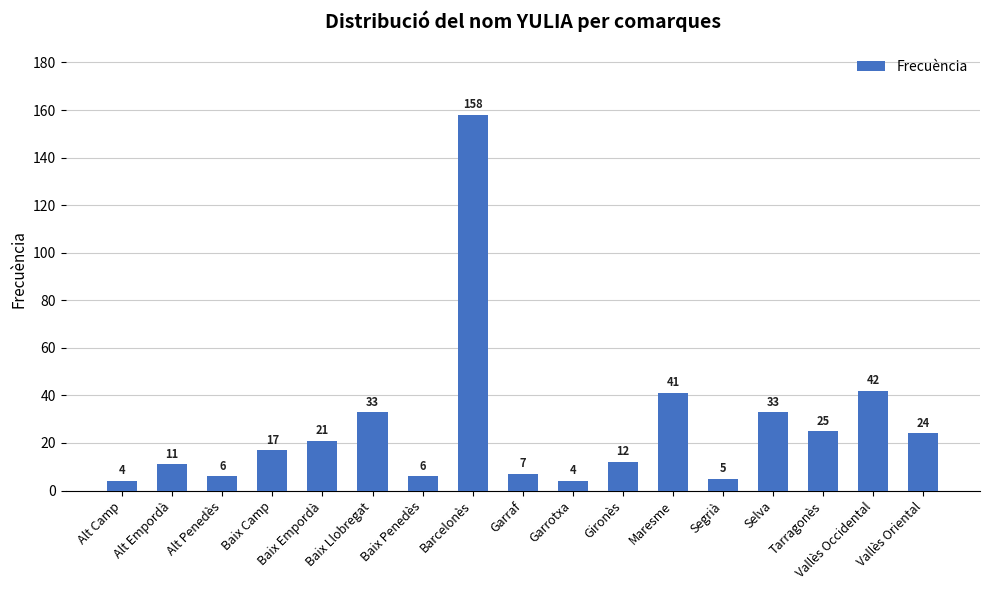

What is the value of the 10th bar from the left?

4